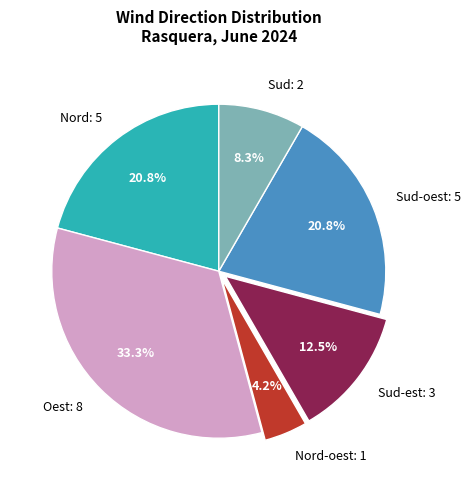

What is the ratio of the value at Sud-oest: 5 to the value at Sud: 2?

2.5